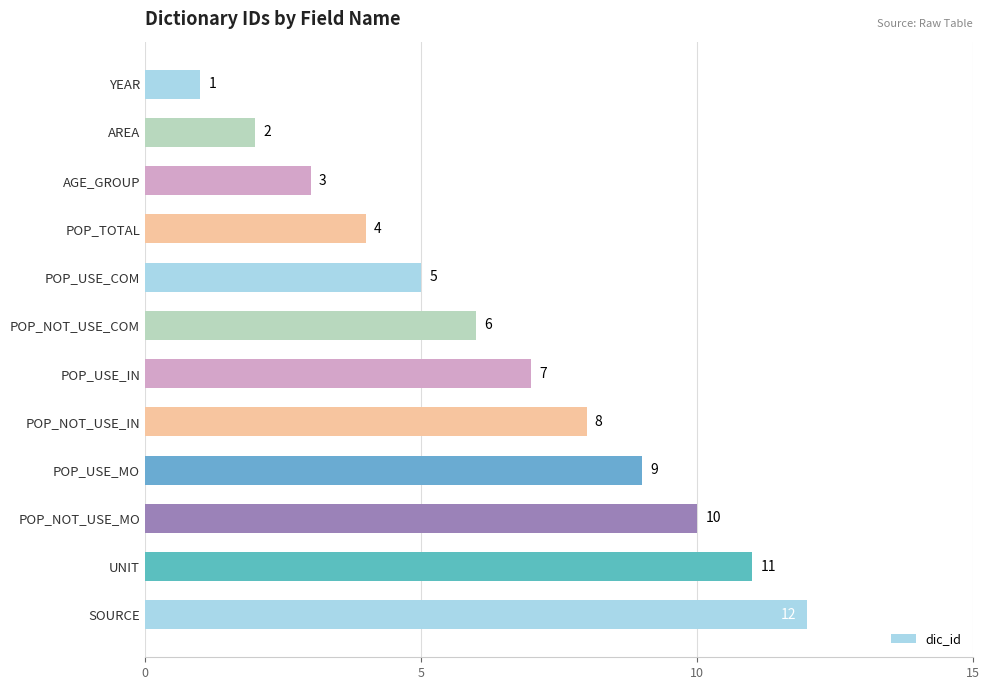

What is the sum of all values?

78